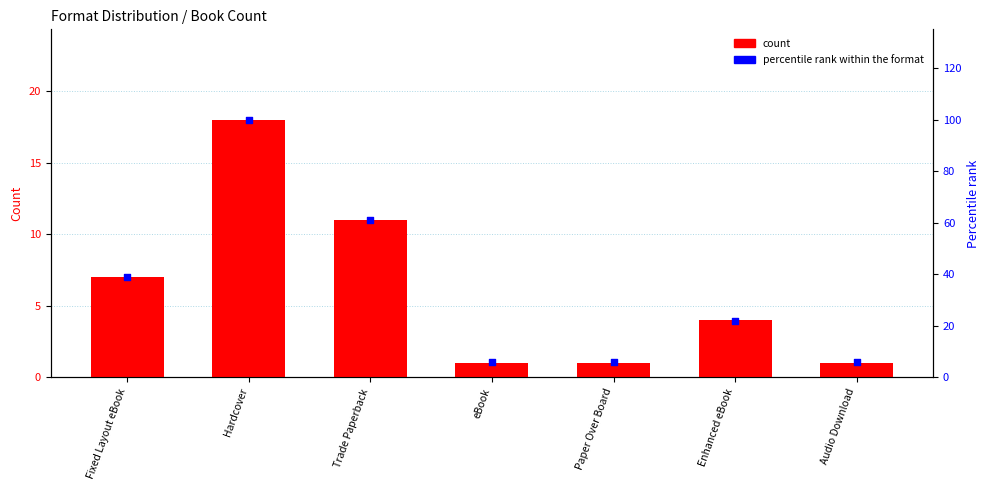

What are all the series names shown in the legend?

count, percentile rank within the format